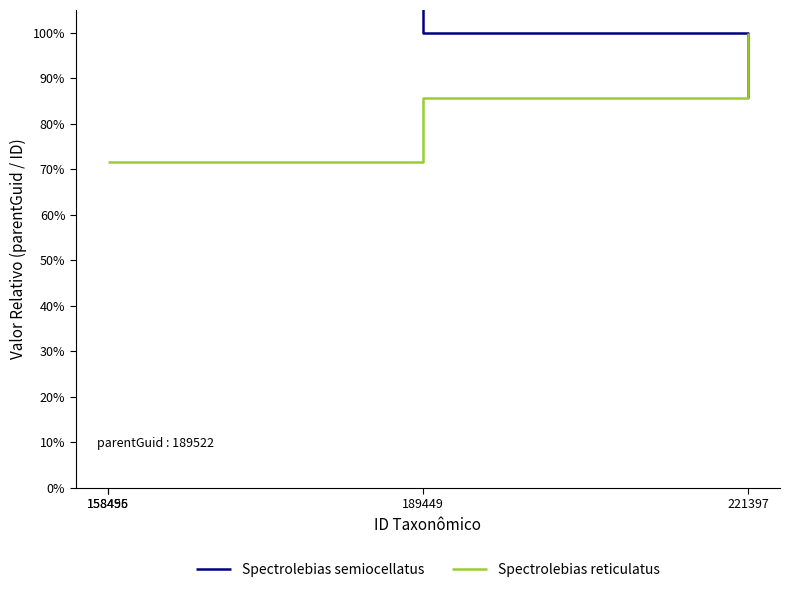

After their last crossing, which series has the higher values: Spectrolebias reticulatus or Spectrolebias semiocellatus?

Spectrolebias reticulatus